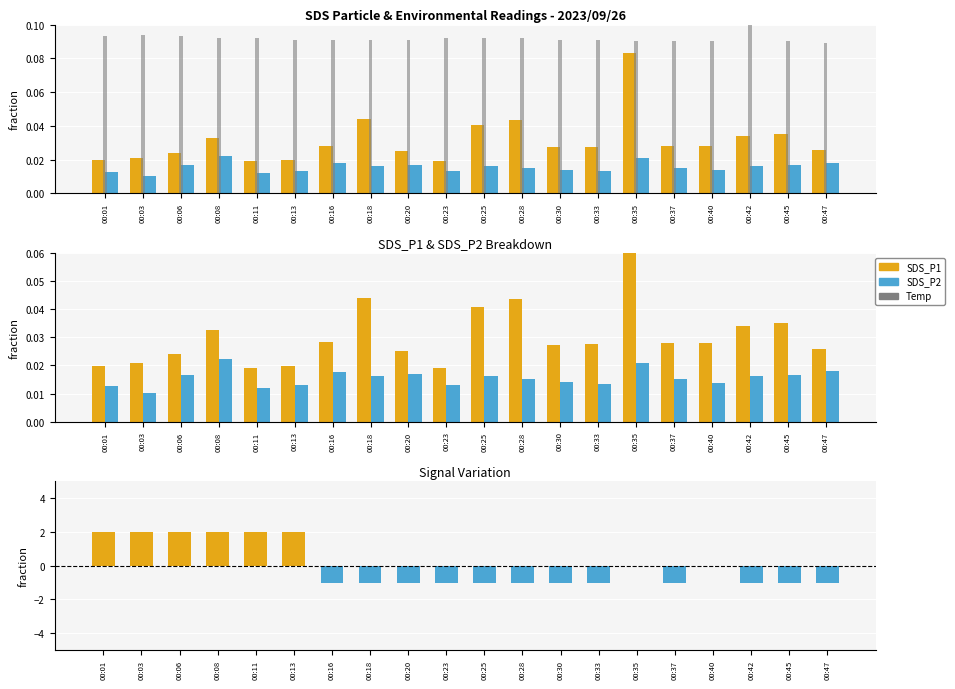

Rank the series by their average value, from highest to lowest.

Temp, SDS_P1, SDS_P2, Signal deviation